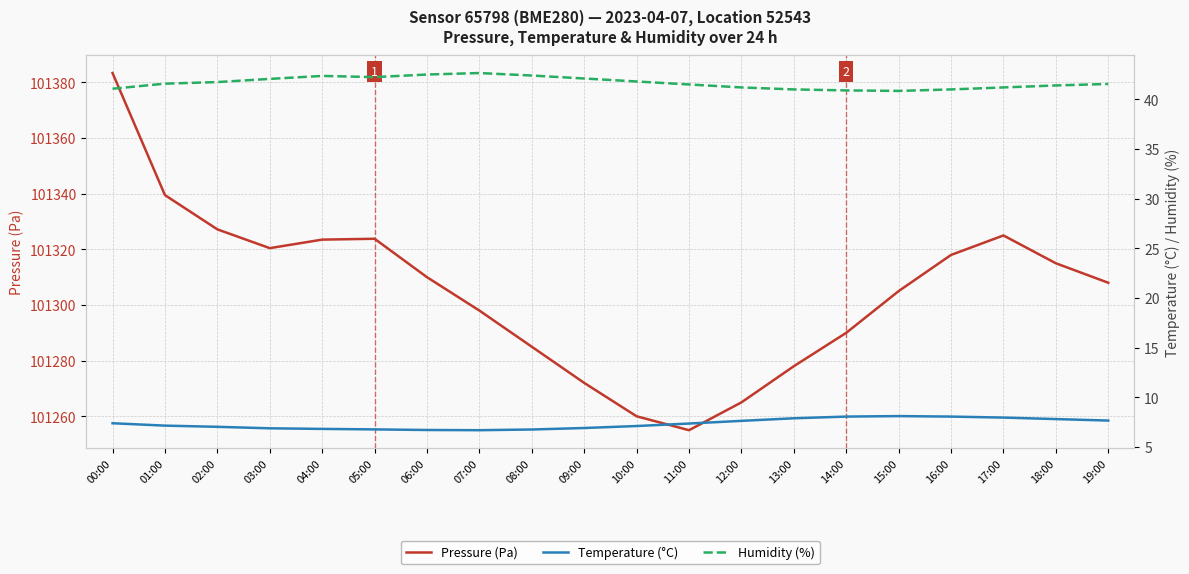

What is the difference between the second highest and minimum values in the Pressure (Pa) series?

84.5